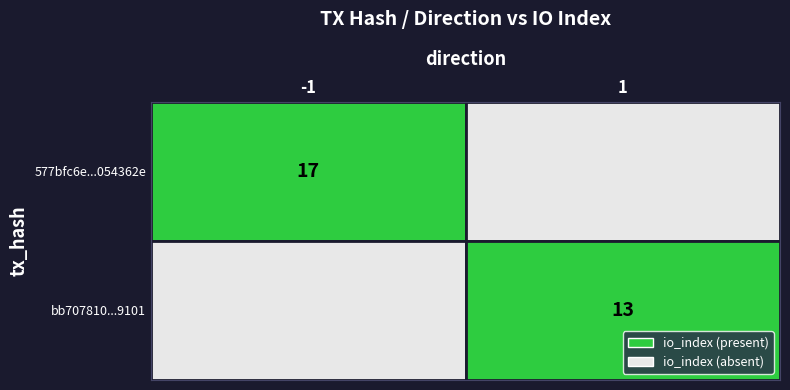

True or false: 577bfc6e...054362e has a value of 11 at -1.

False